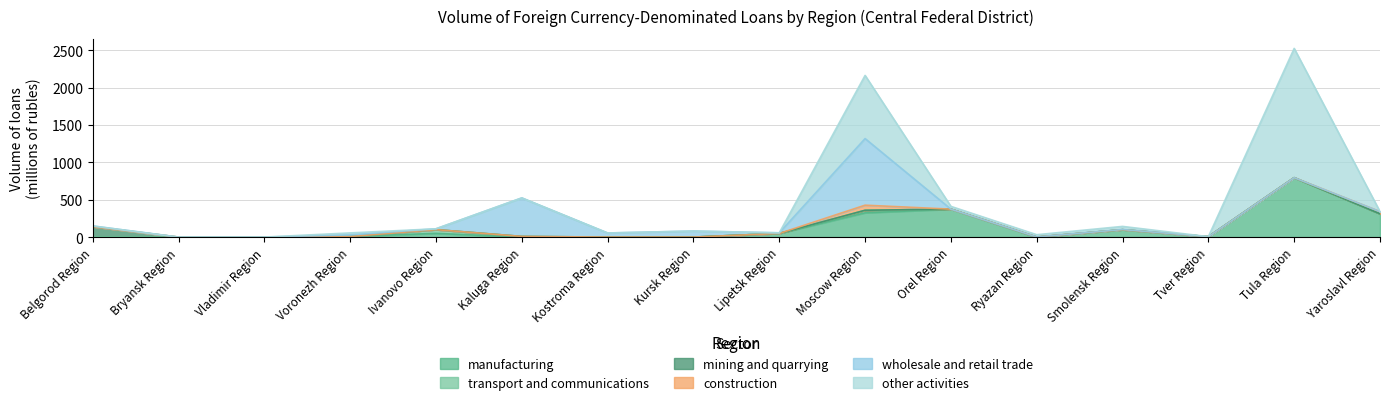

Which series has the largest total across all categories?

other activities